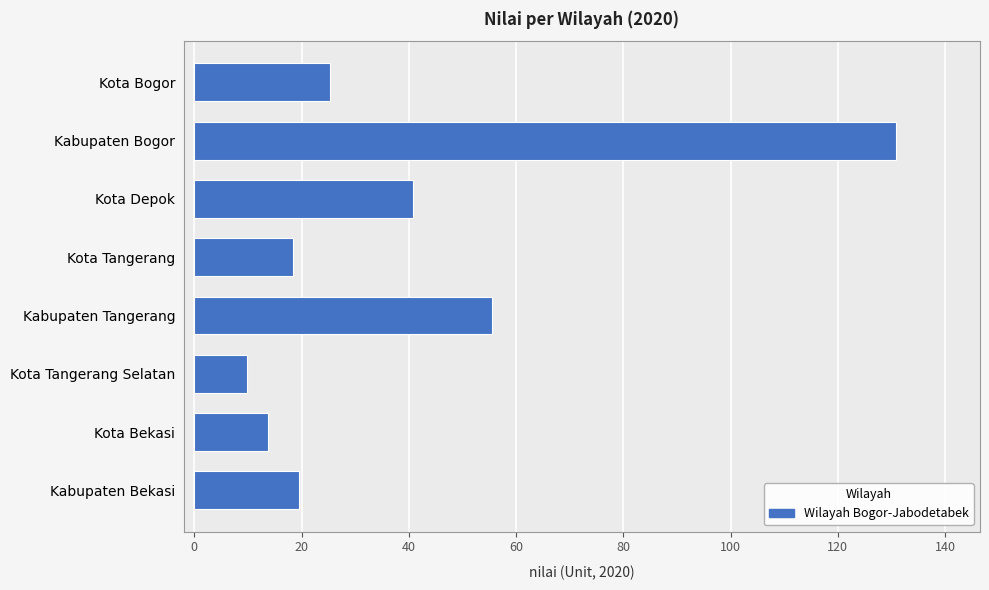

What is the maximum value shown in the chart?

130.8